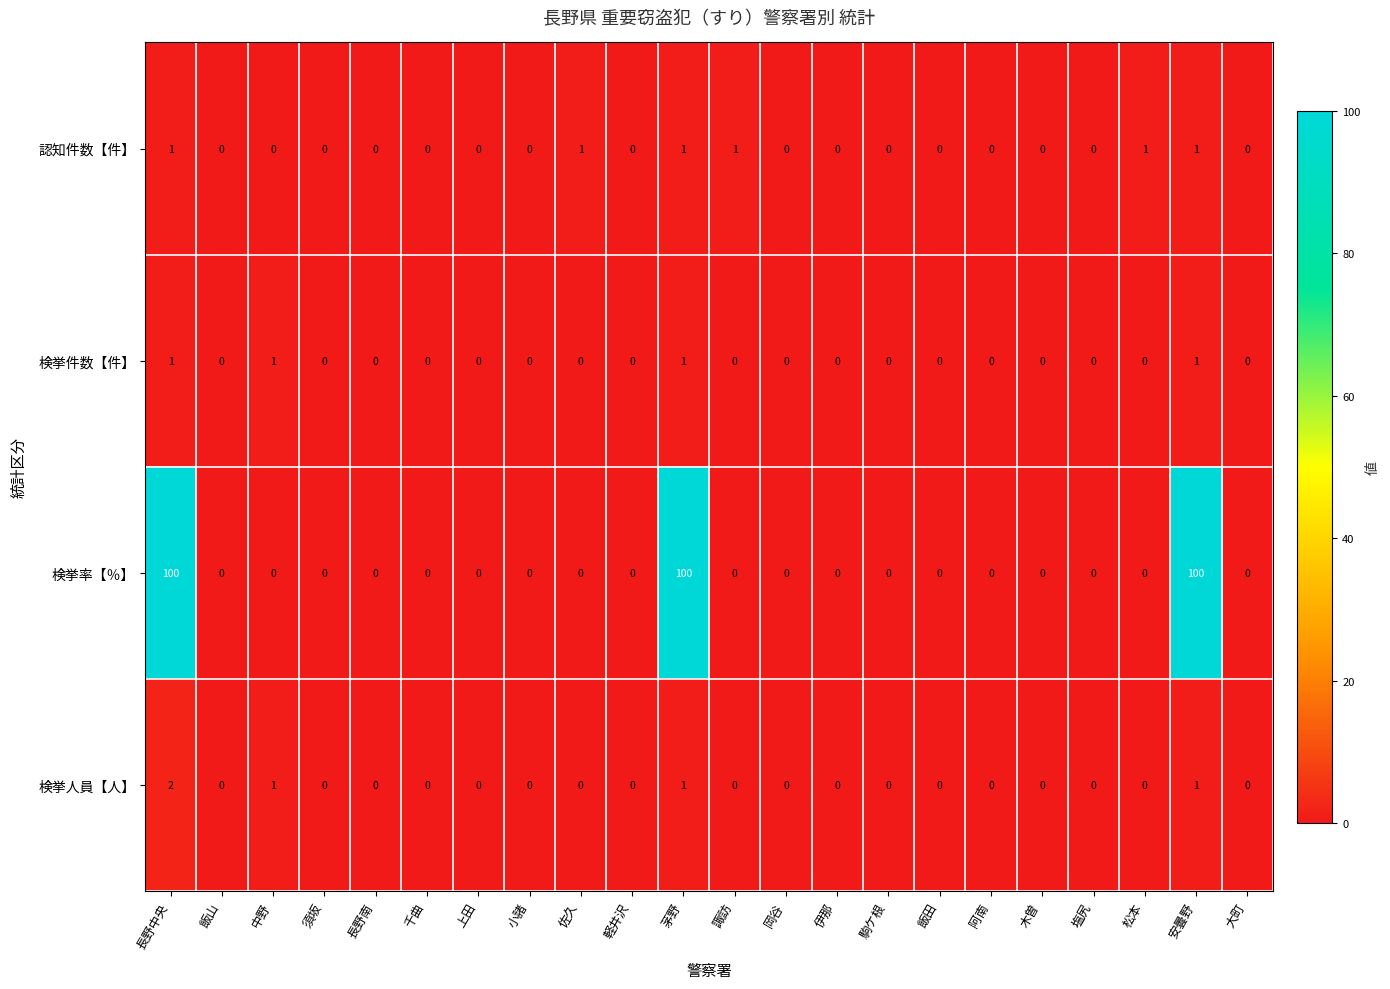

Count the number of categories in the chart.

22